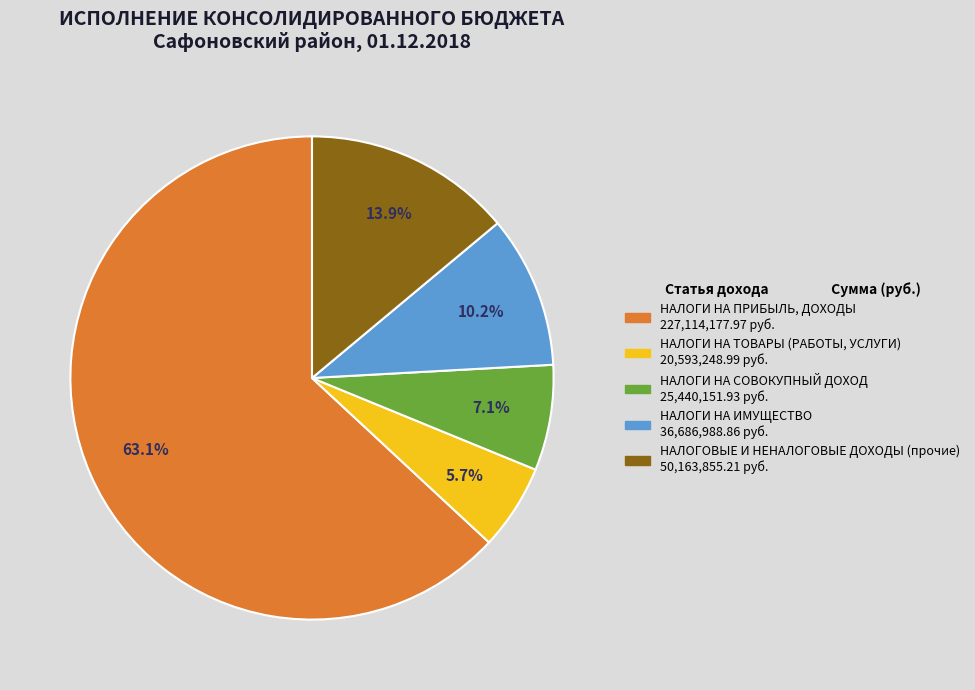

Does НАЛОГИ НА ТОВАРЫ (РАБОТЫ, УСЛУГИ) represent more than half of the total?

No